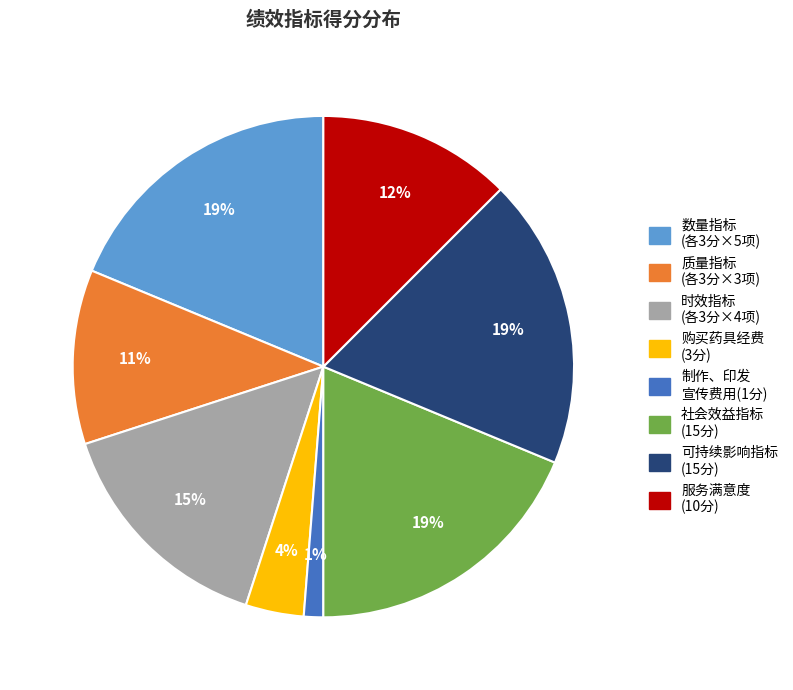

Is it true that 购买药具经费 (3分) is 4% of the pie?

True